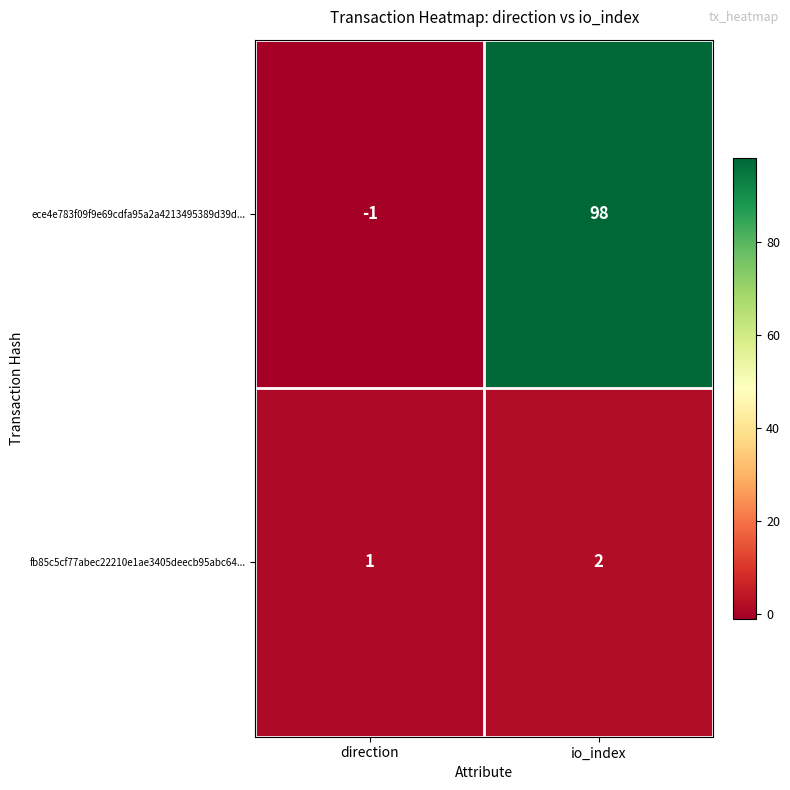

Which category has the lowest value across all series?

direction